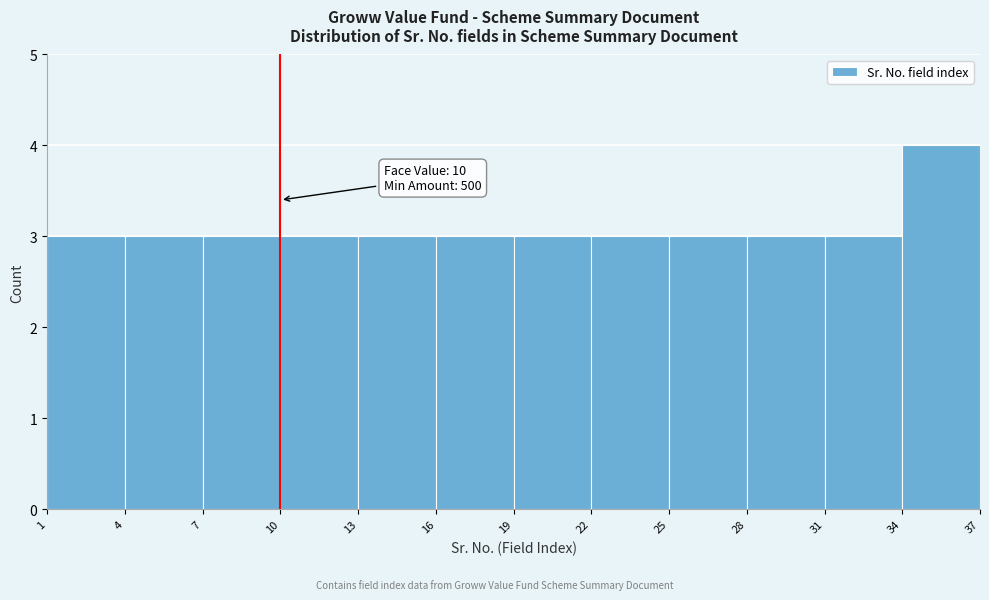

Which range on the x-axis has the tallest bar?

34 to 37